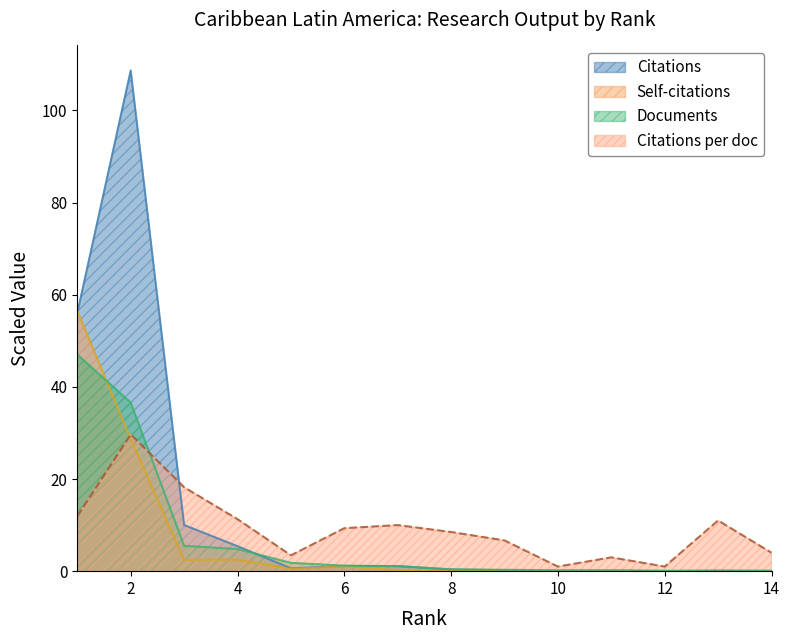

At which category is the sum across all series the highest?

2